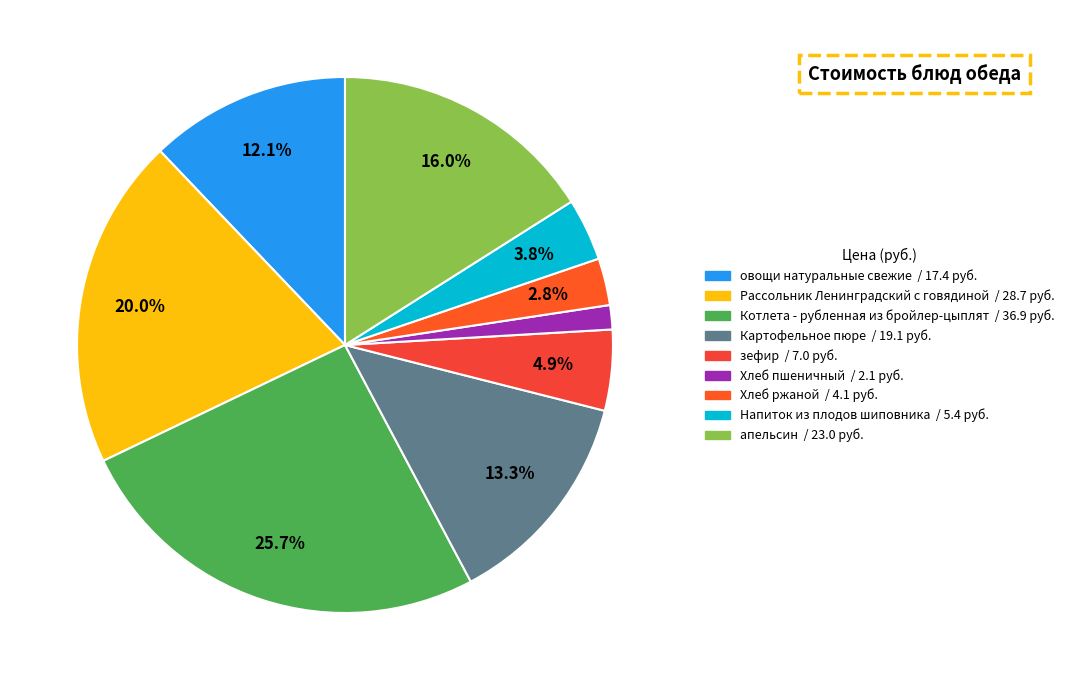

Combined, do Картофельное пюре and овощи натуральные свежие account for over 50%?

No